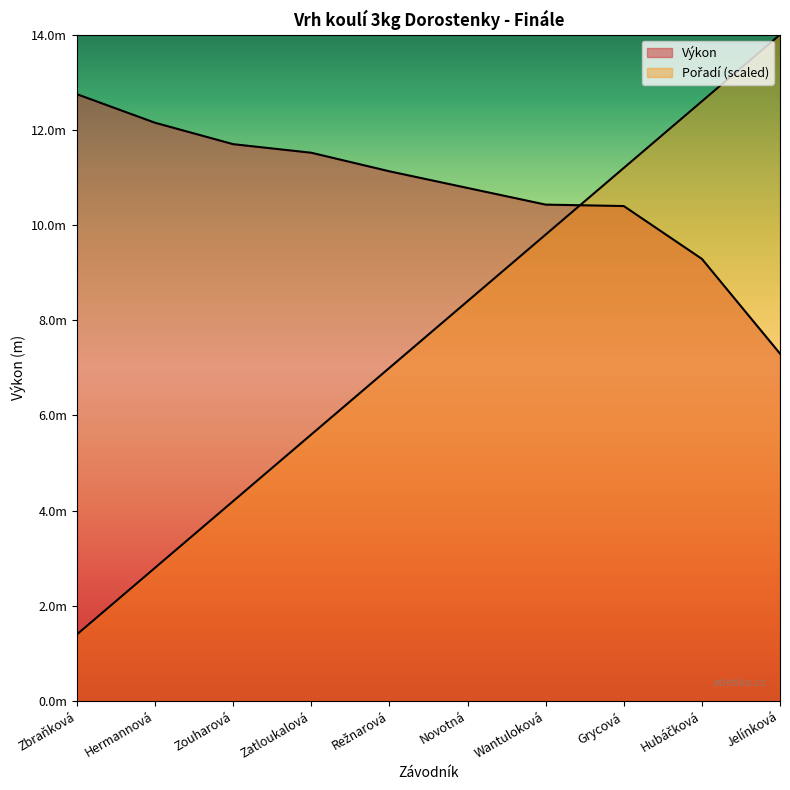

Between Jelínková and Režnarová, which is larger?

Režnarová